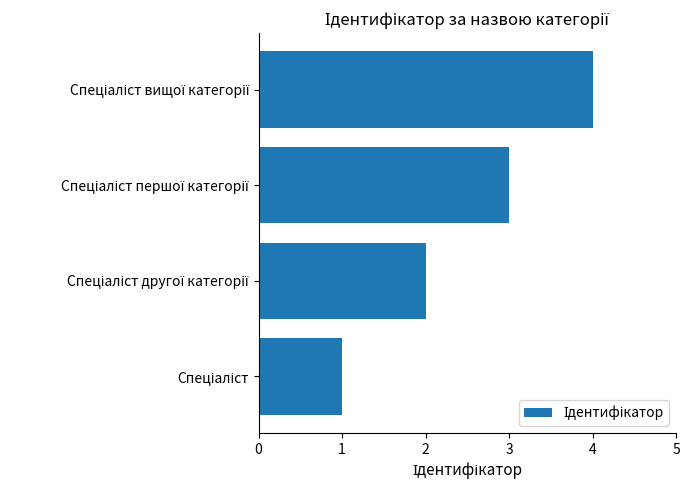

What is the greatest value displayed?

4